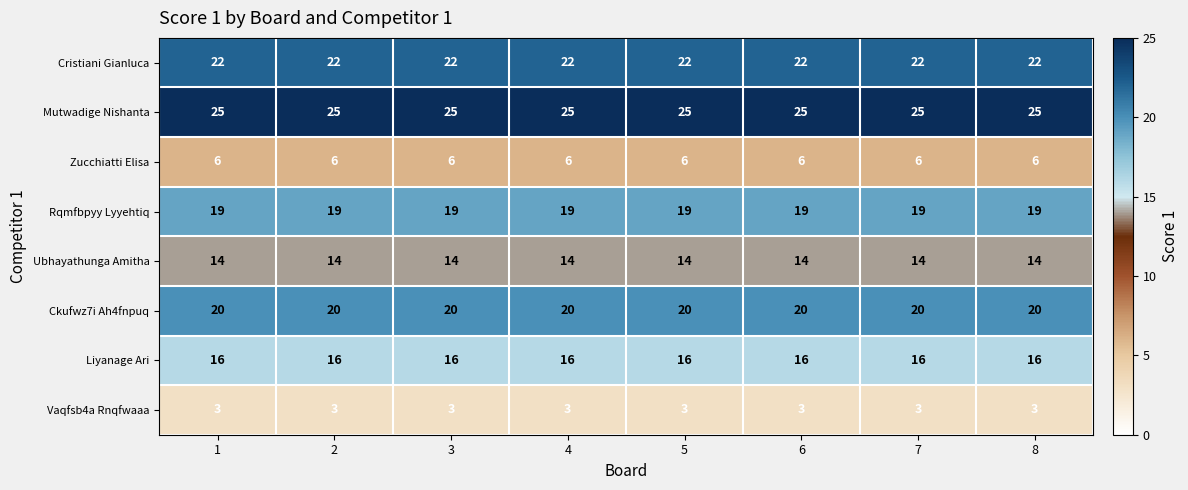

What is the greatest value displayed?

25